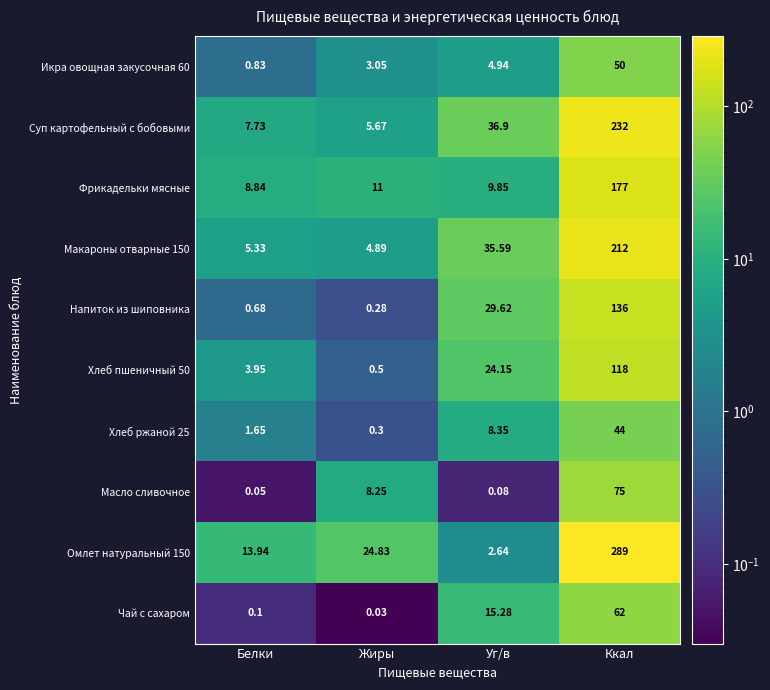

Rank the categories by Хлеб ржаной 25 value from highest to lowest.

Ккал, Уг/в, Белки, Жиры